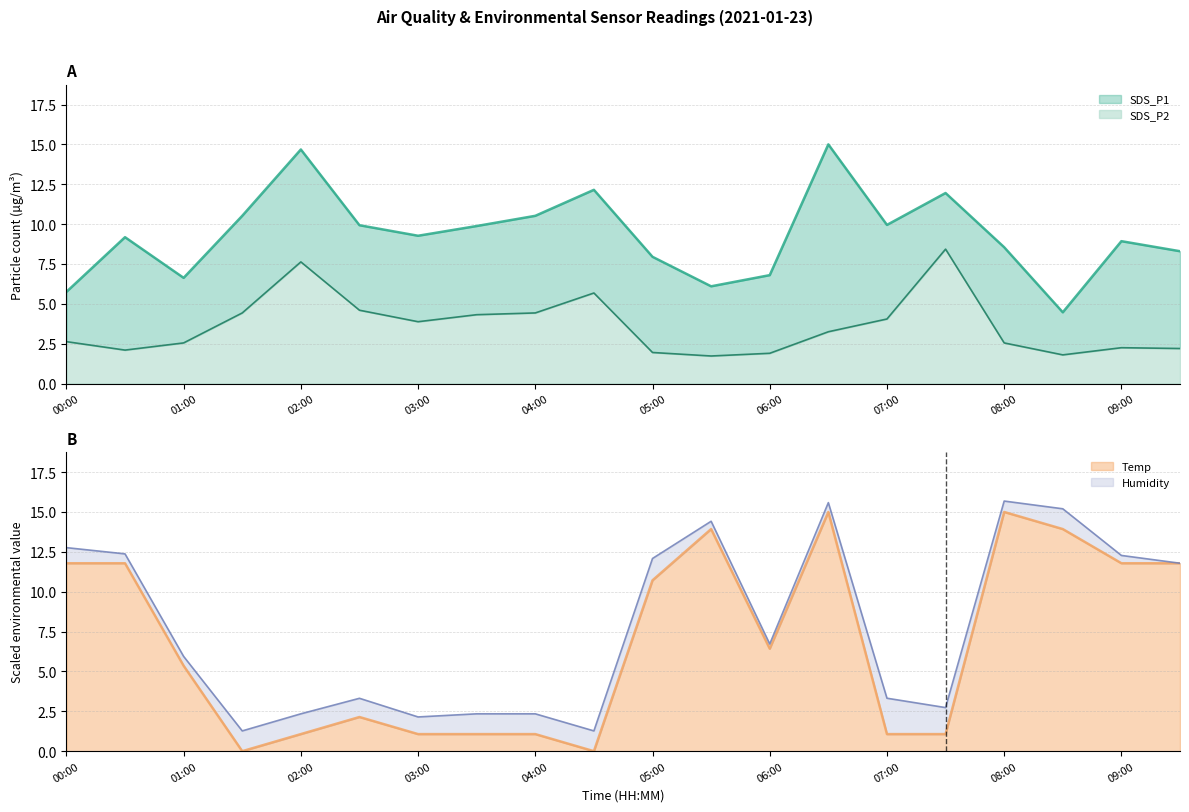

What is the label of the 4th point from the right?

08:00